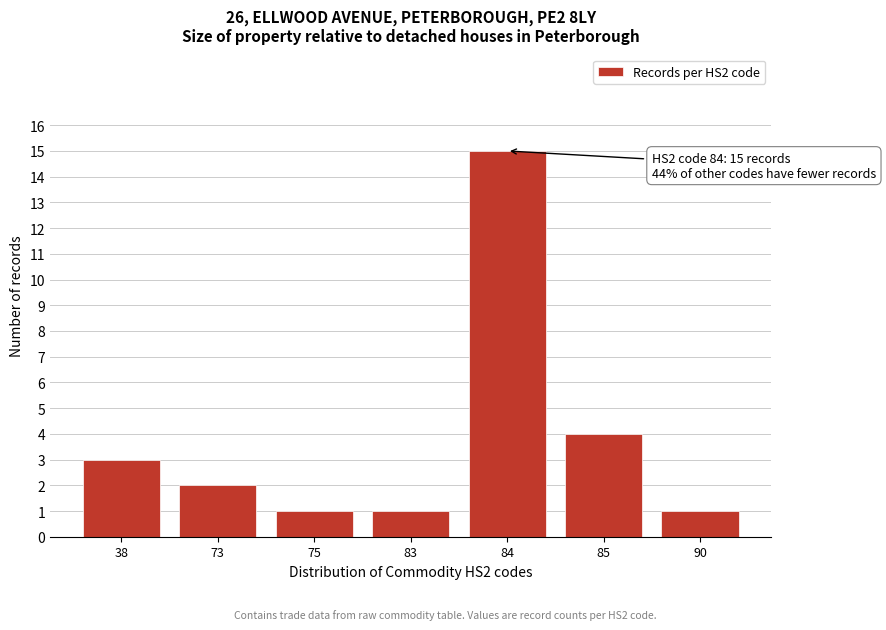

Reading right to left, transcribe all the data shown in this chart.

90=1	85=4	84=15	83=1	75=1	73=2	38=3